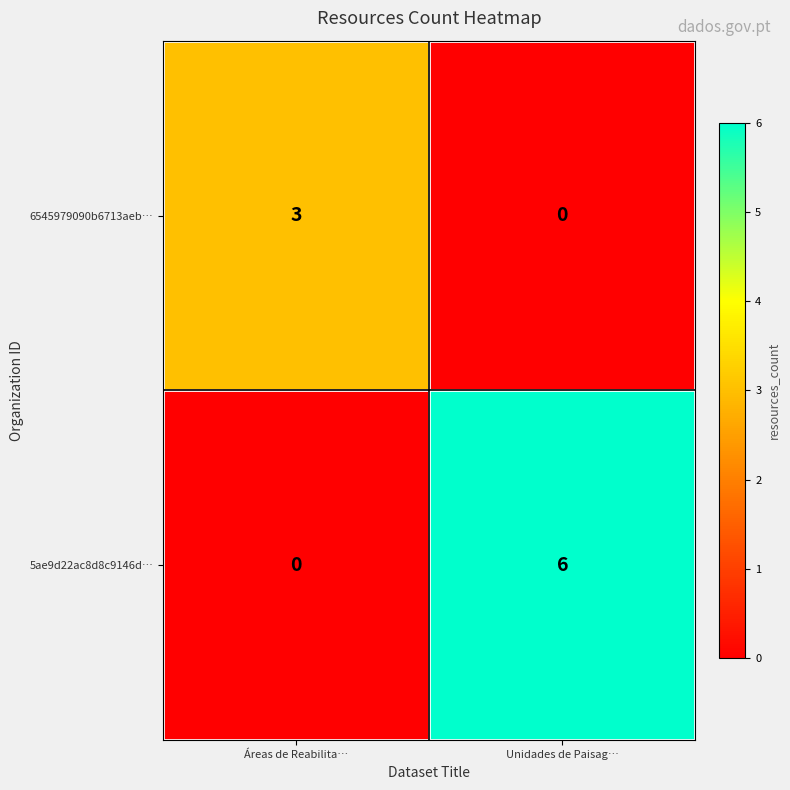

List the series in order of their peak value, lowest first.

6545979090b6713aeb…, 5ae9d22ac8d8c9146d…